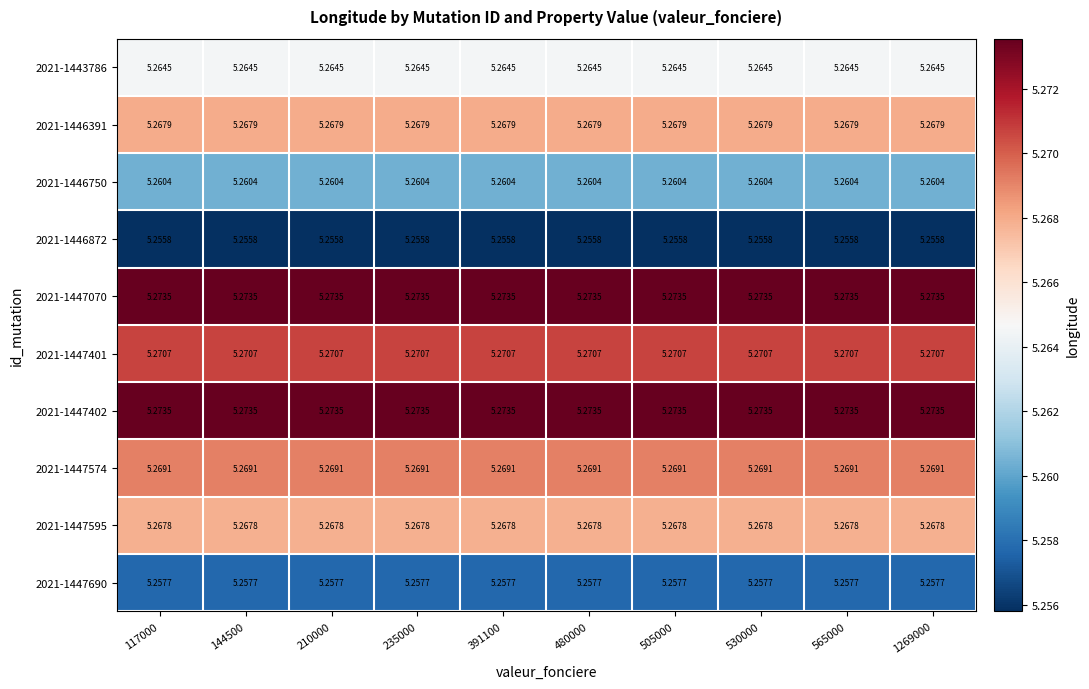

Is the value of 2021-1447401 at 235000 greater than the value of 2021-1443786 at 210000?

Yes